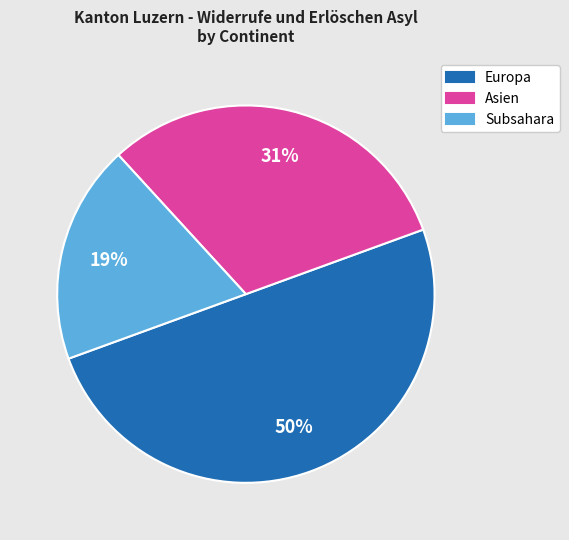

Does Asien account for over 50% of the chart?

No